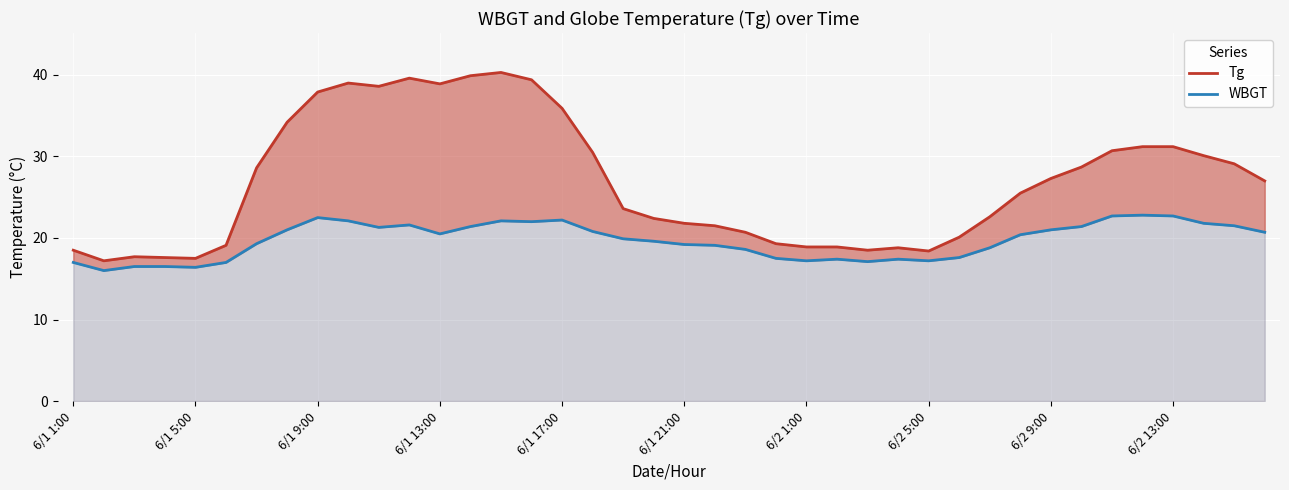

Between 27 and 6/2 13:00, which is larger?

6/2 13:00